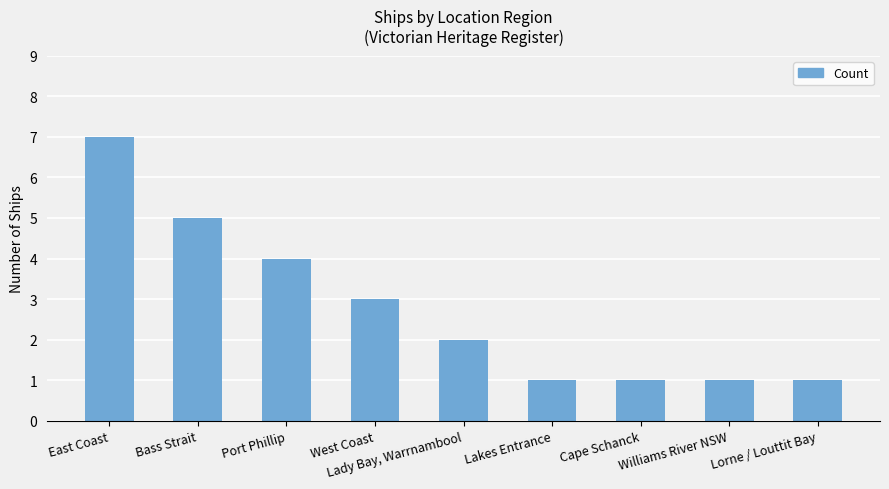

What is the sum of all values?

25